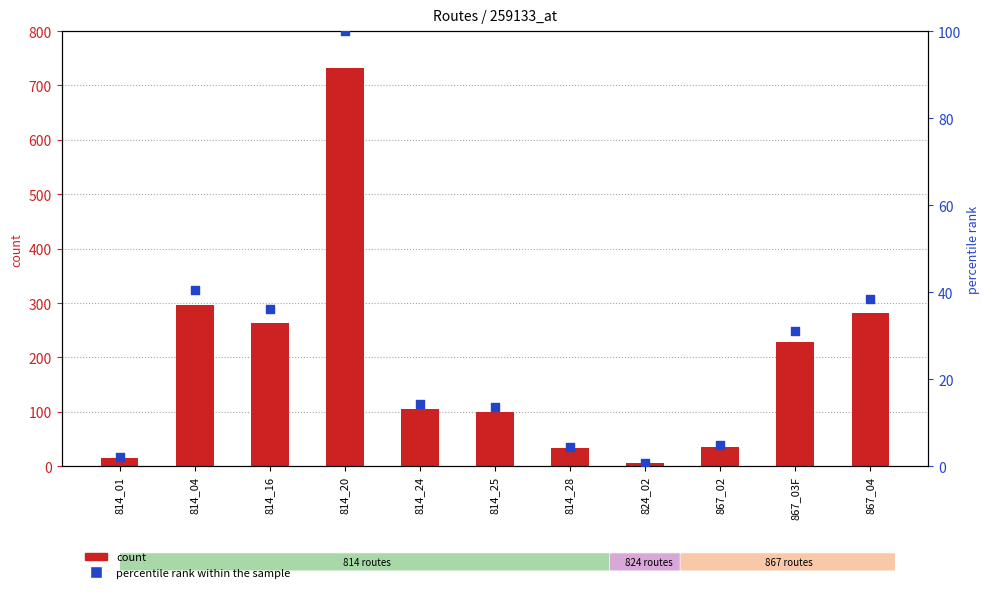

What are all the series names shown in the legend?

count, percentile rank within the sample